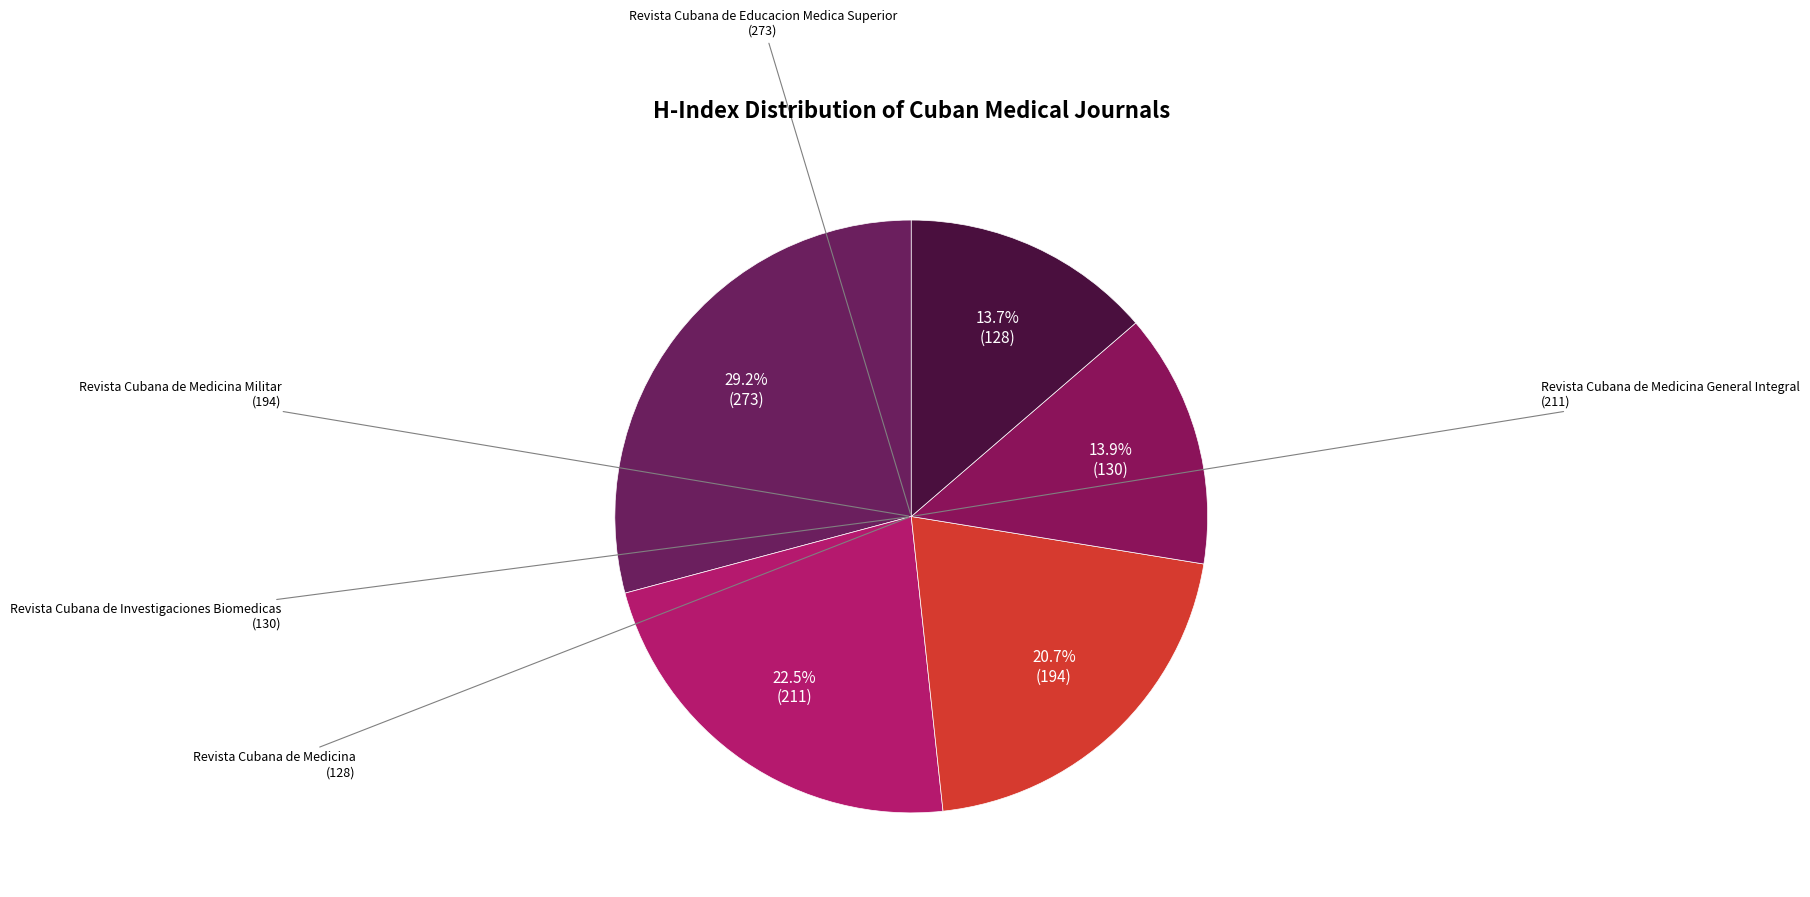

Which slice is the smallest?

Revista Cubana de Medicina